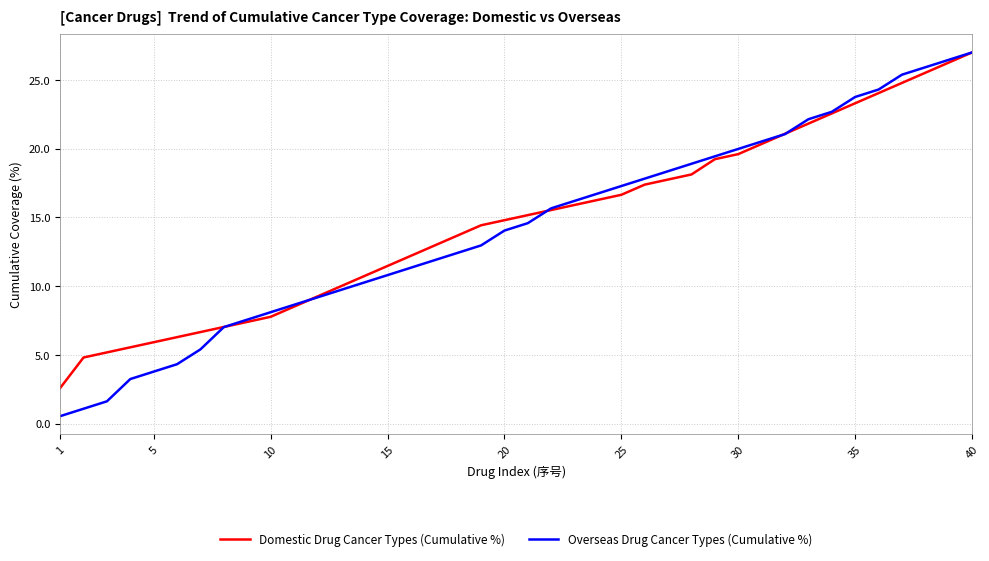

Which series has the widest spread of values?

Overseas Drug Cancer Types (Cumulative %)